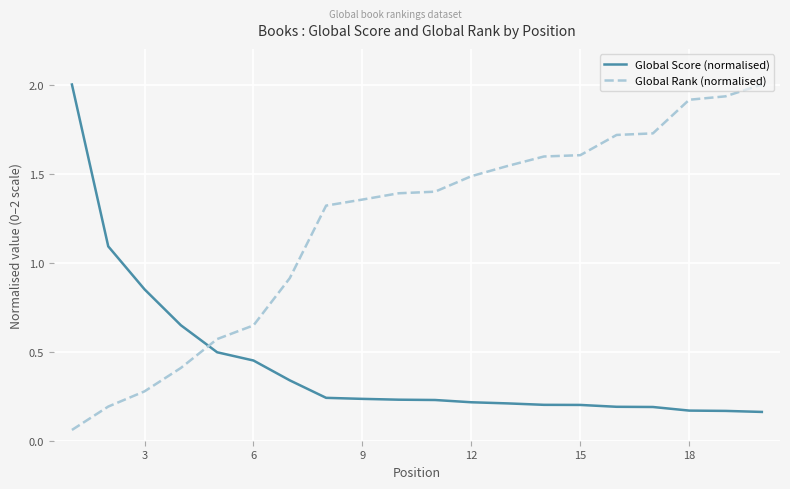

What is the sum of all Global Rank (normalised) values?

24.0